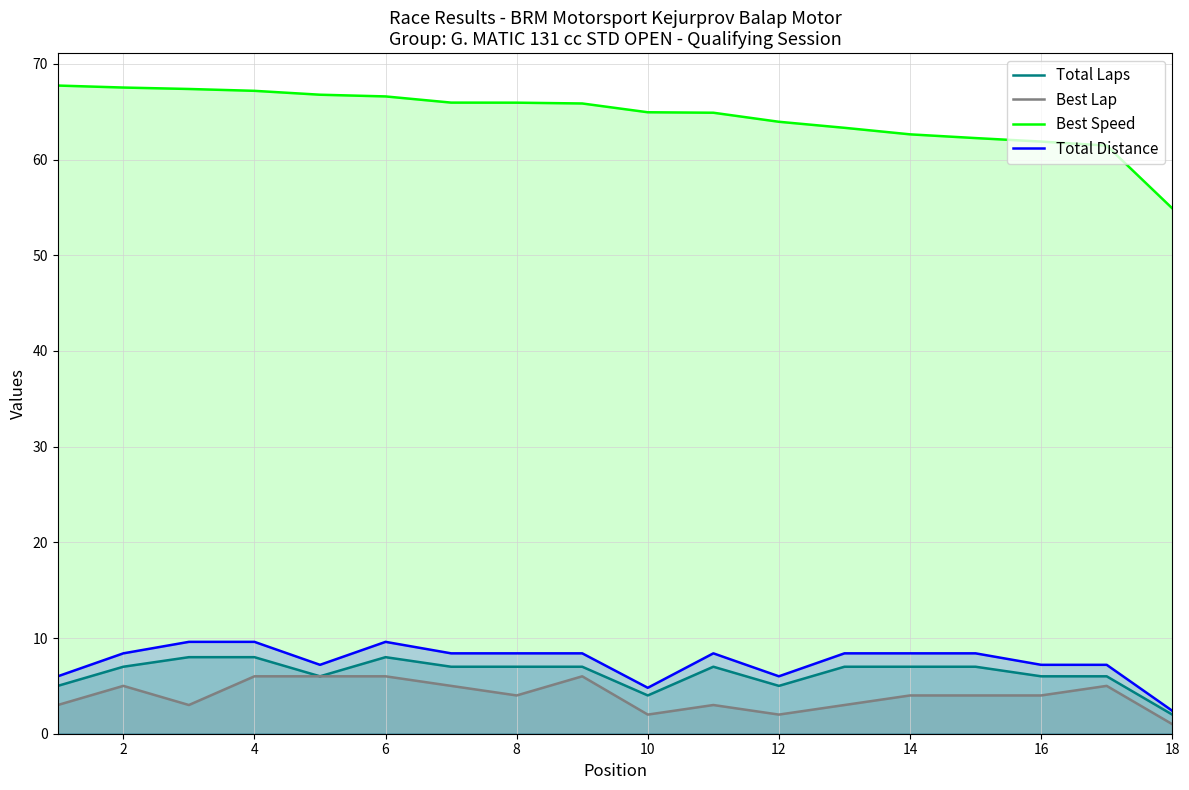

The Total Distance series shows 8.4 at 14. True or false?

True